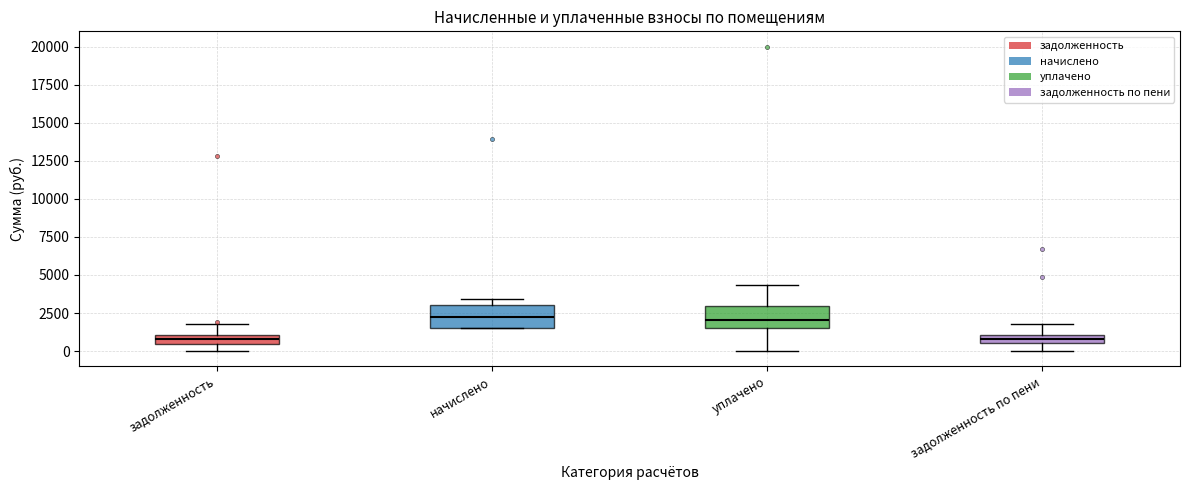

Where is the lower edge of the box for начислено on the y-axis? The values are not printed on the chart, so give them approximately, as read against the axis.

1500